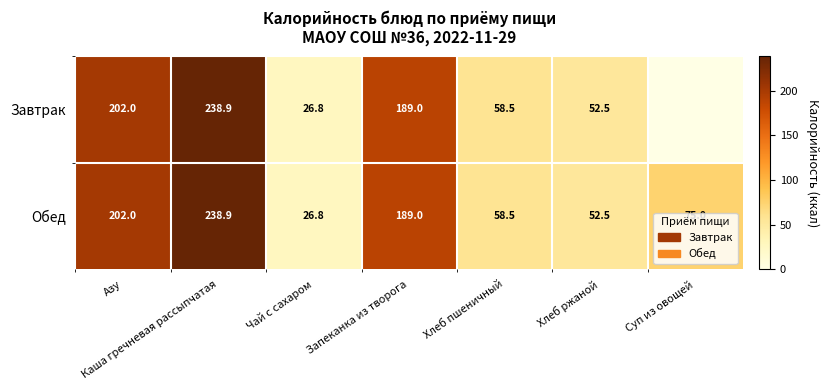

How many series are shown in this chart?

2